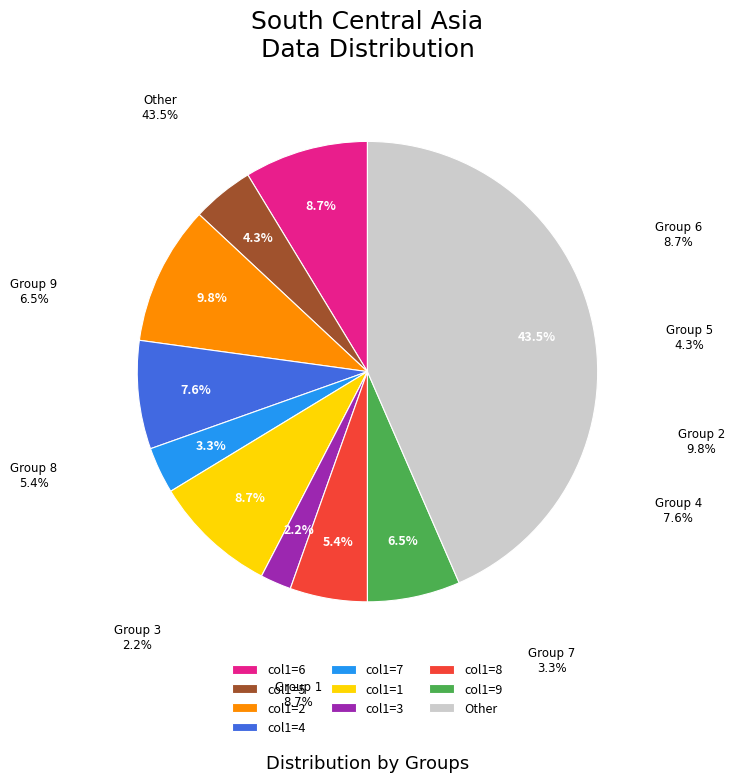

Between 4 and 7, which is larger?

4